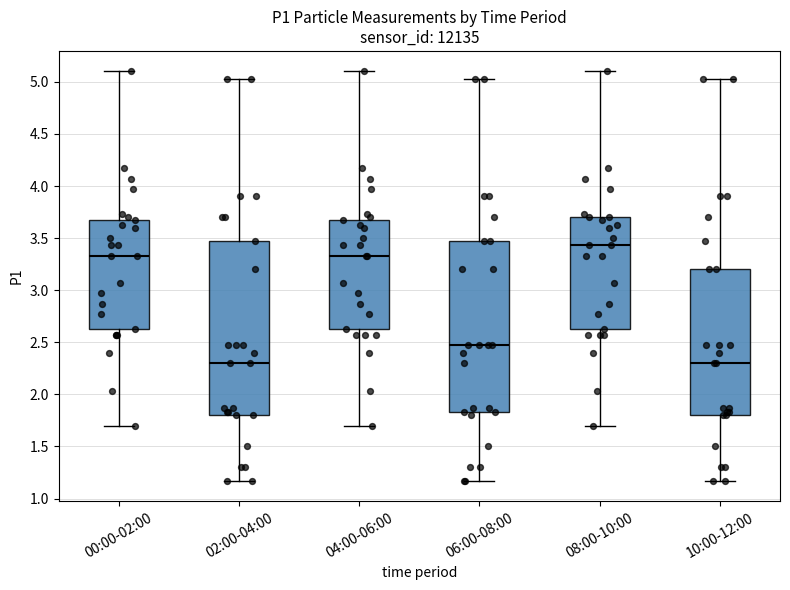

Reading left to right, transcribe this box plot: for each box, give where its median line is, the range the box spans, and where its two whiskers end, as read against the y-axis. The values are not printed on the chart, so give them approximately, as read against the axis.

00:00-02:00: median 3.35, box 2.65 to 3.65, whiskers 1.70 to 5.10
02:00-04:00: median 2.30, box 1.80 to 3.45, whiskers 1.15 to 5.05
04:00-06:00: median 3.35, box 2.65 to 3.65, whiskers 1.70 to 5.10
06:00-08:00: median 2.45, box 1.85 to 3.45, whiskers 1.15 to 5.05
08:00-10:00: median 3.45, box 2.65 to 3.70, whiskers 1.70 to 5.10
10:00-12:00: median 2.30, box 1.80 to 3.20, whiskers 1.15 to 5.05